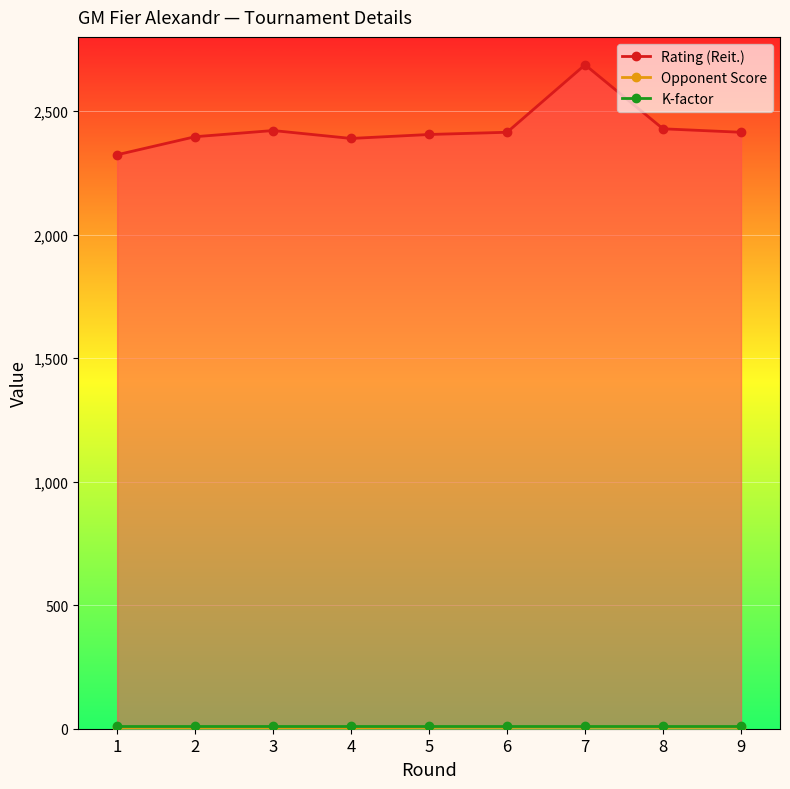

True or false: K-factor and Opponent Score intersect in this chart.

False